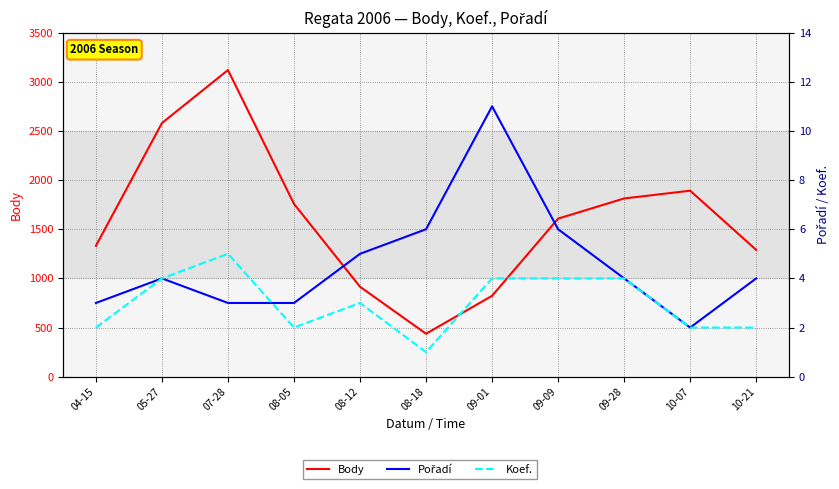

Which has a higher value, 08-05 or 09-28?

09-28